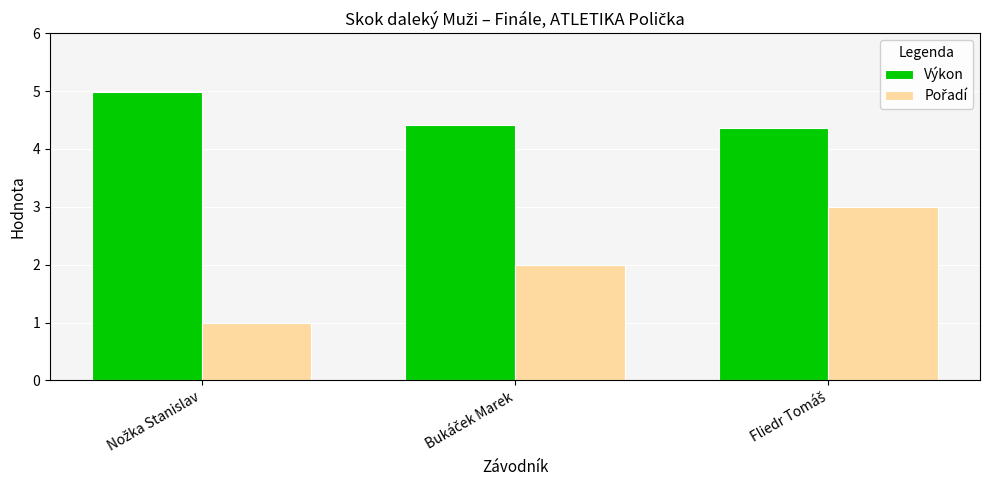

What is the difference between the maximum and second lowest values in the Výkon series?

0.6